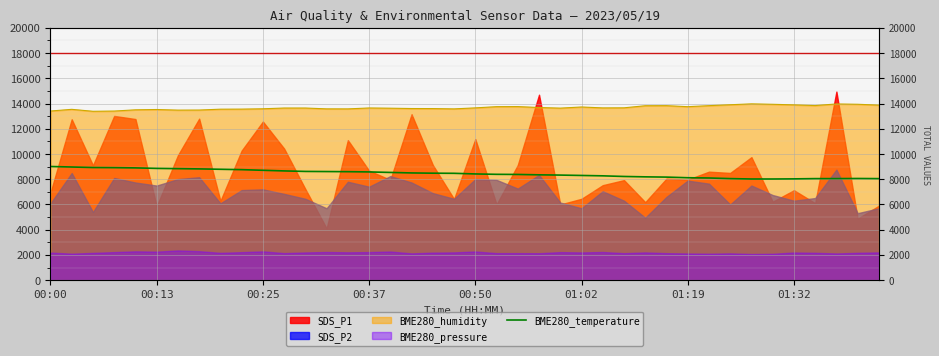

What is the total value across all series at 18?

22080.0